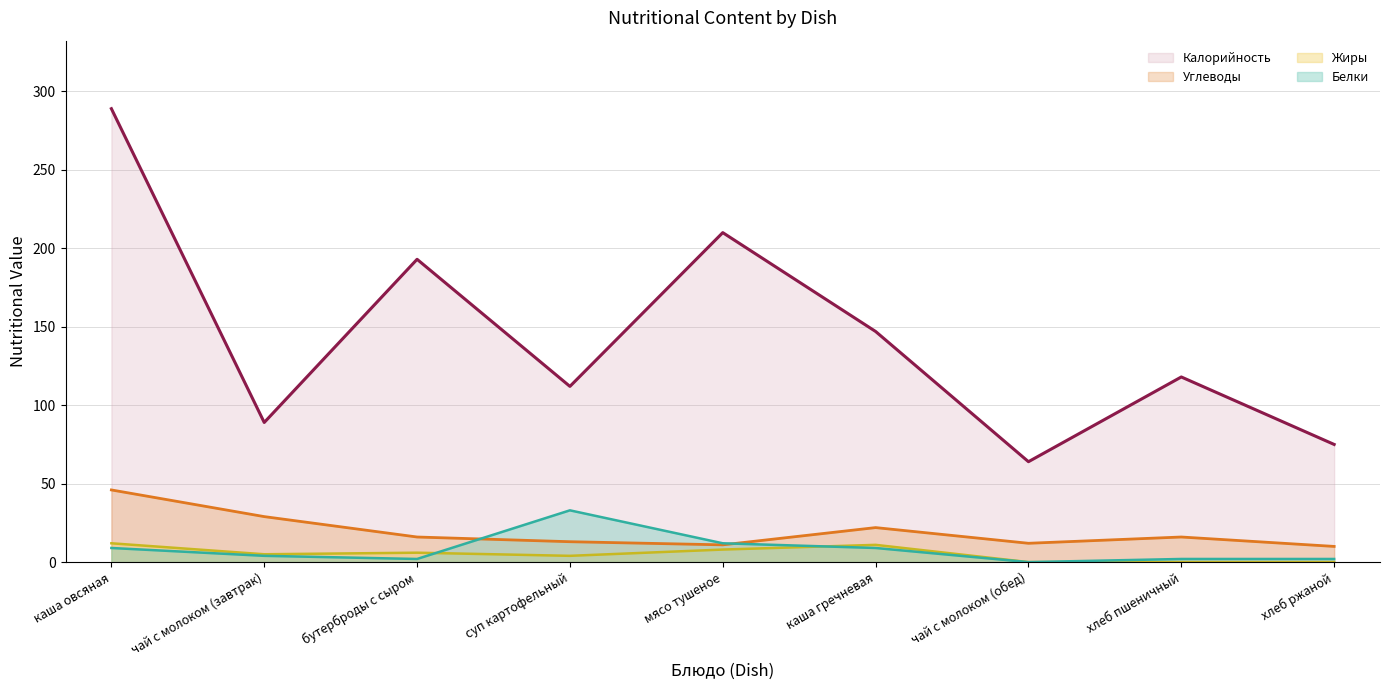

How many values in the Жиры (линия) series are below 5?

4